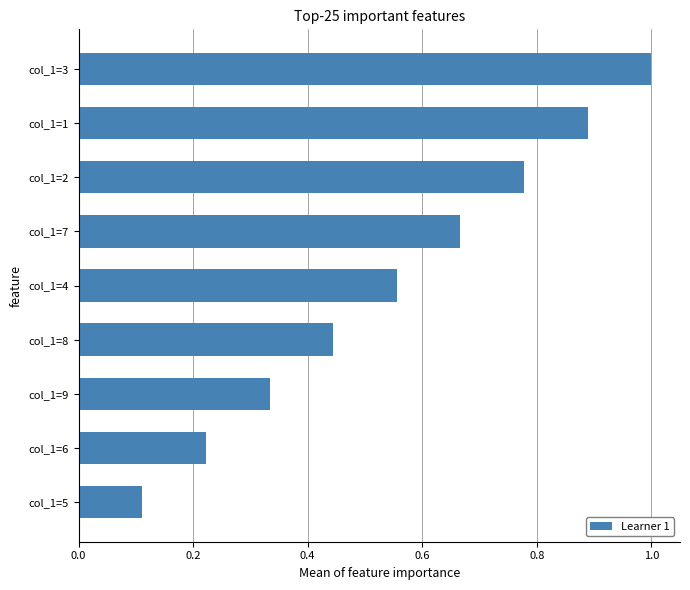

What is the label of the 7th bar from the bottom?

col_1=2